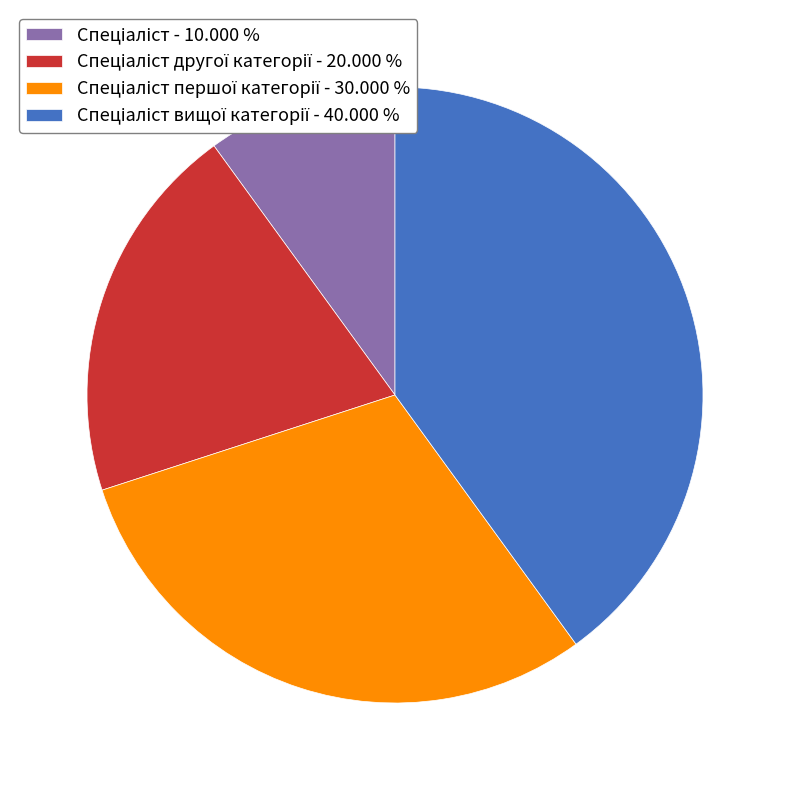

Is there a majority slice in this chart?

No